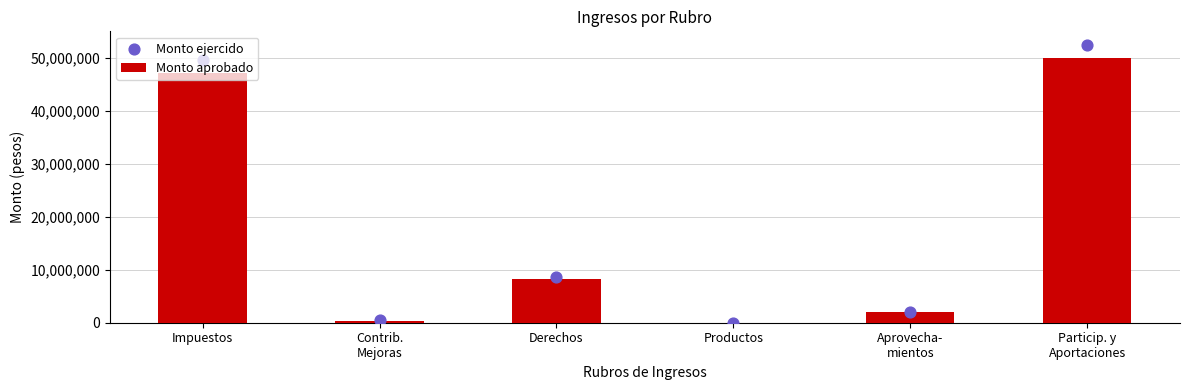

Which series has the largest Y range (max minus min)?

Monto ejercido